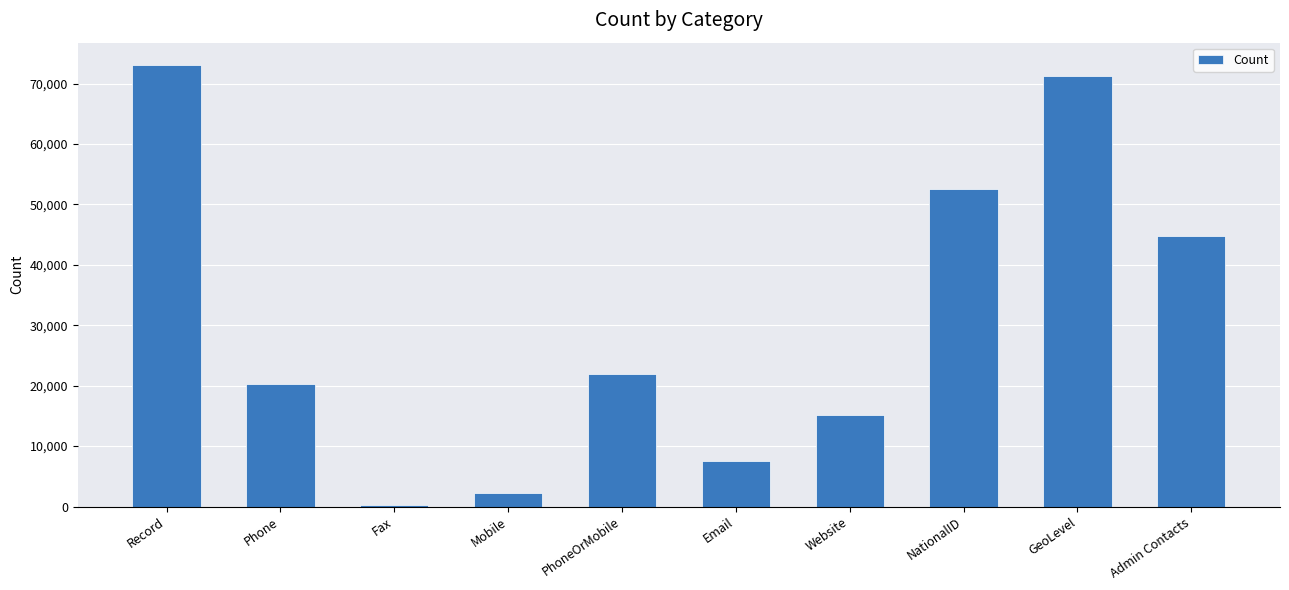

The value at GeoLevel is 71200. True or false?

True